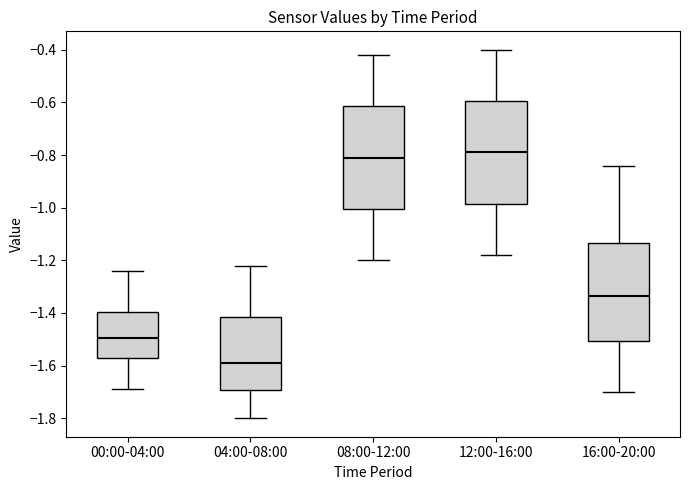

Where does the median line of the box for 12:00-16:00 sit on the y-axis? The values are not printed on the chart, so give them approximately, as read against the axis.

-0.78